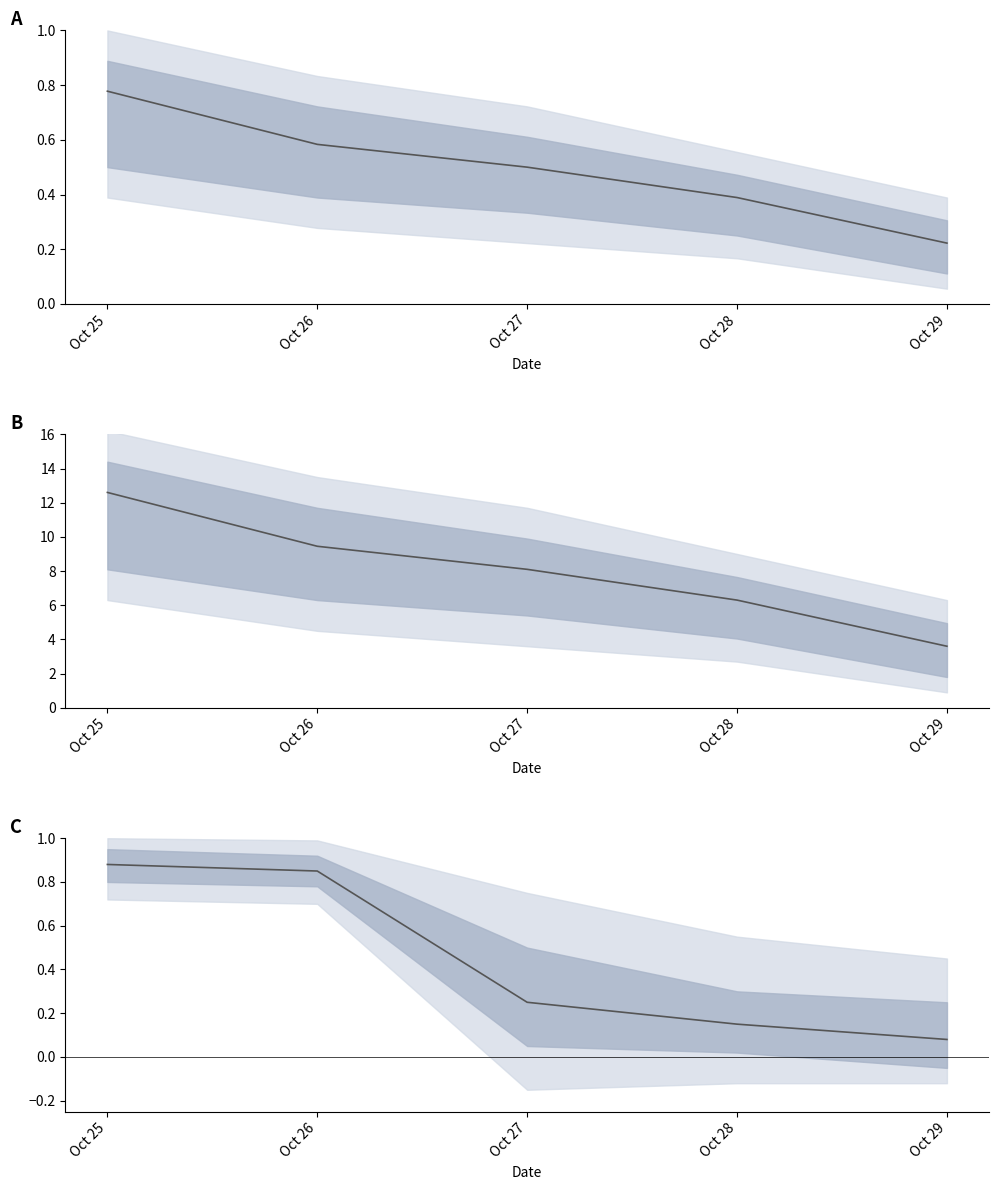

What is the value of the 5th point from the left?

0.1